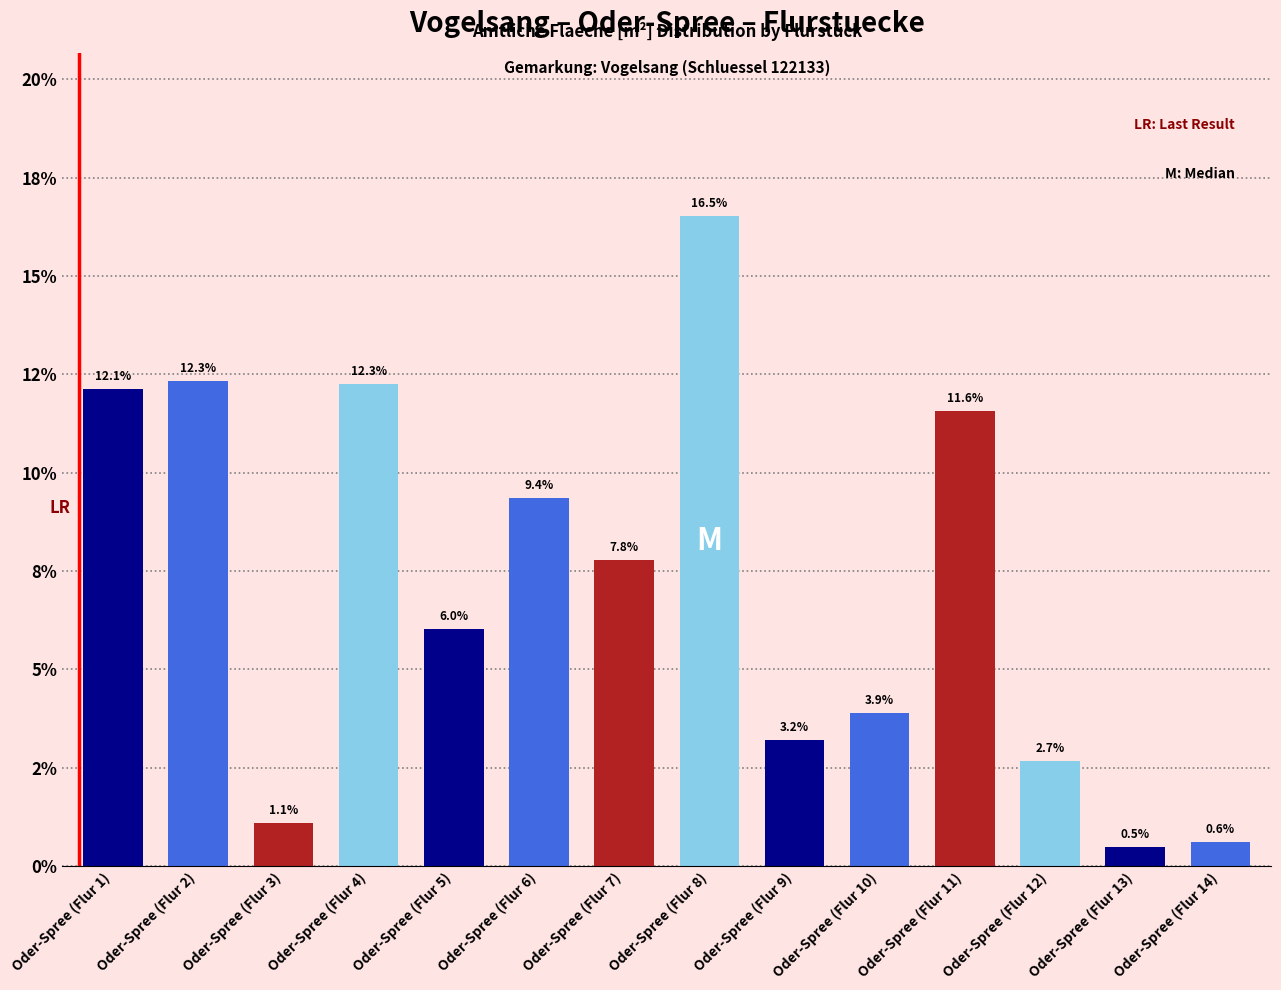

Reading right to left, transcribe all the data shown in this chart.

0.6	0.5	2.7	11.6	3.9	3.2	16.5	7.8	9.4	6.0	12.3	1.1	12.3	12.1